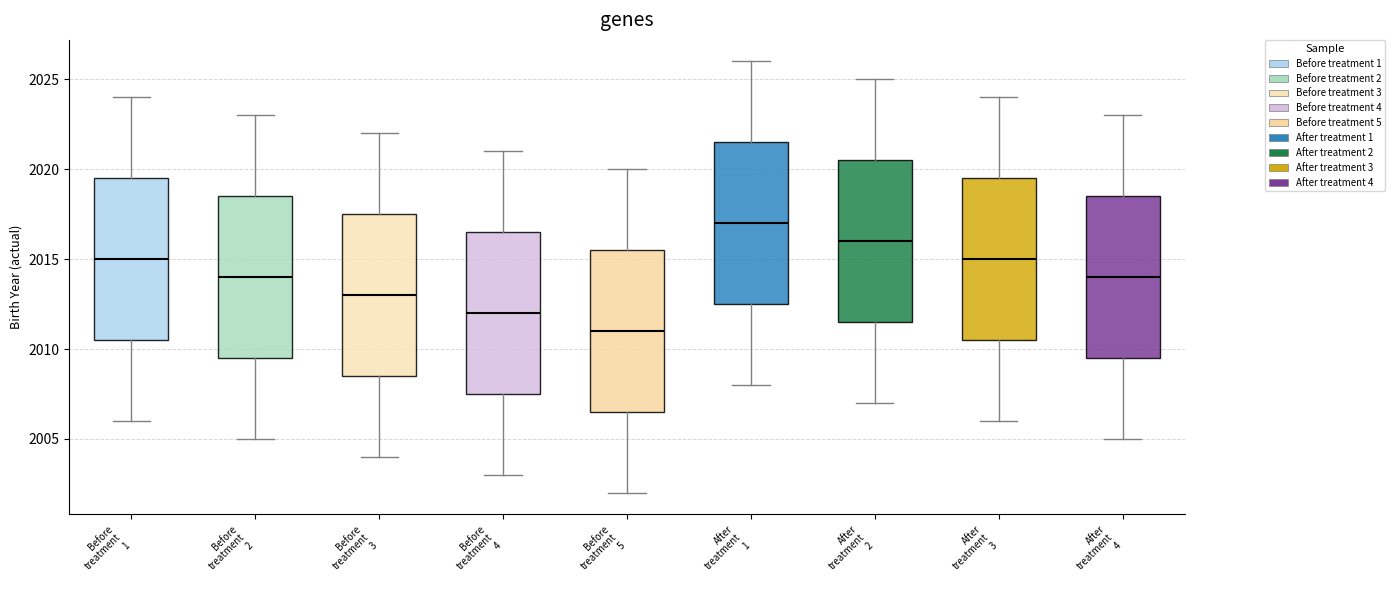

Where does the upper whisker of the box for Before treatment 4 end on the y-axis? The values are not printed on the chart, so give them approximately, as read against the axis.

2021.0